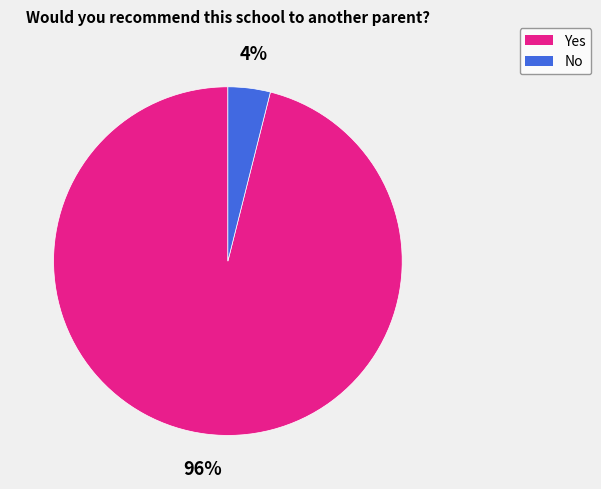

What percentage is the No slice, to the nearest percent?

4%